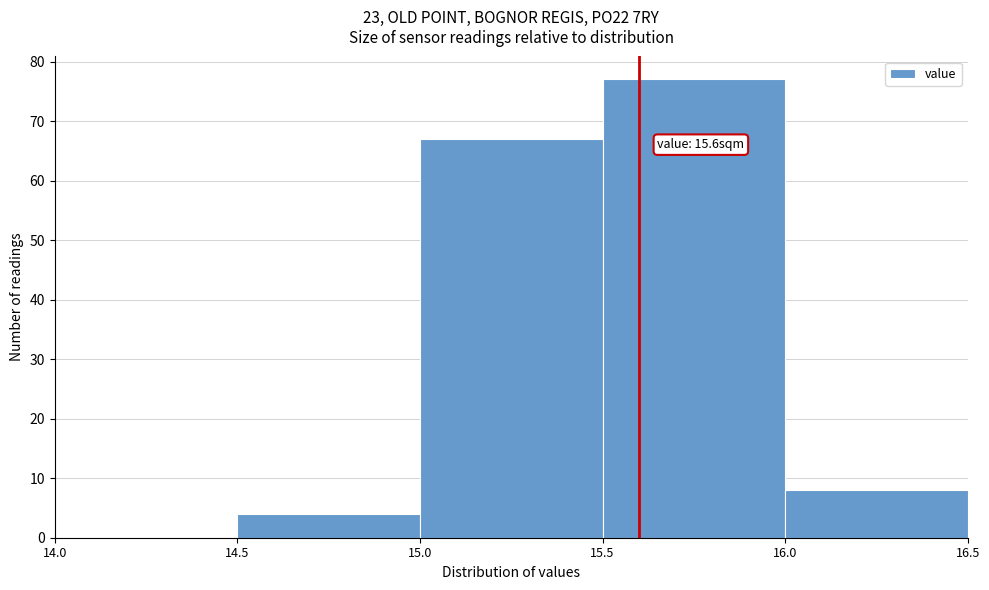

Which range on the x-axis has the tallest bar?

15.5 to 16.0